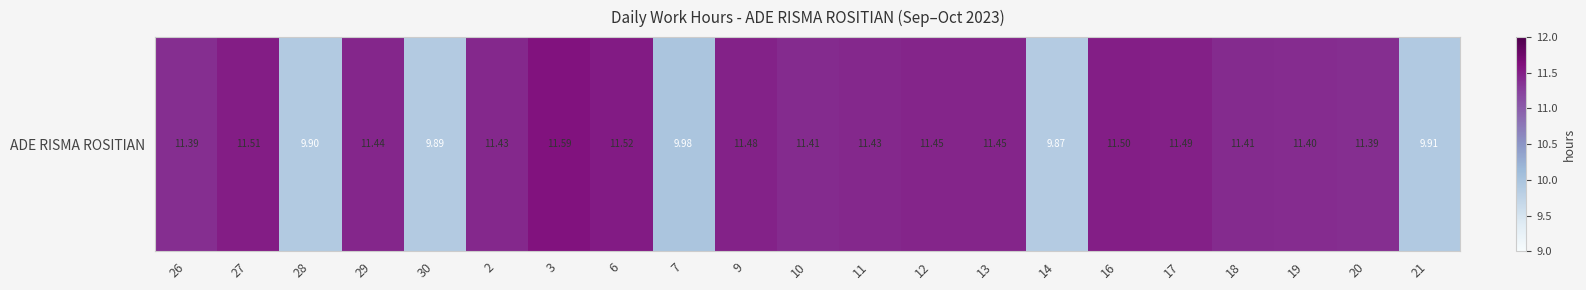

How many values are below 11?

5